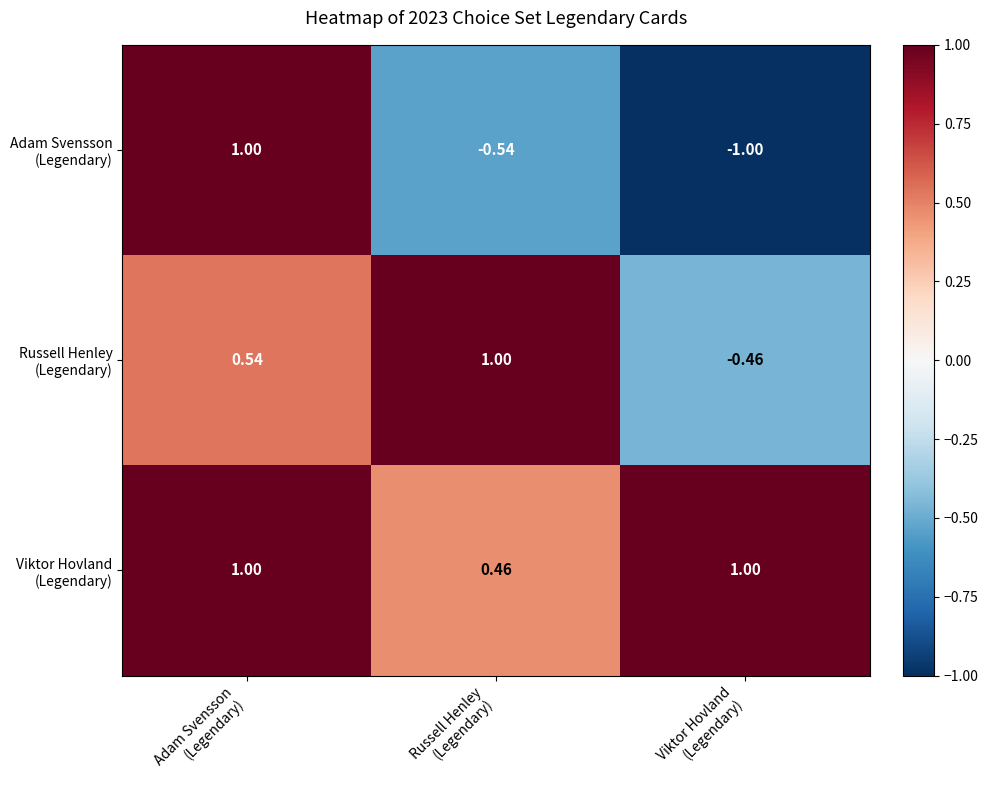

At how many categories does at least one series exceed 0?

3